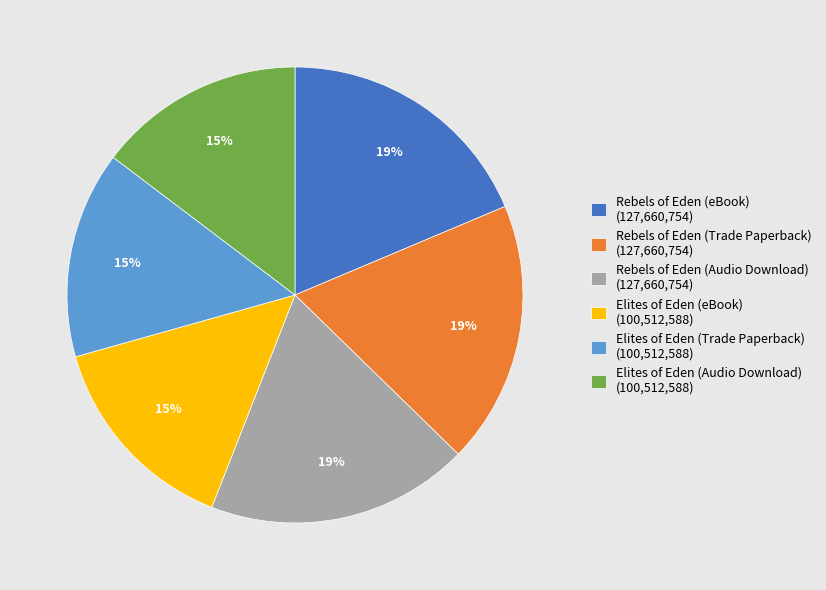

The Elites of Eden (eBook) slice represents 8% of the pie. True or false?

False